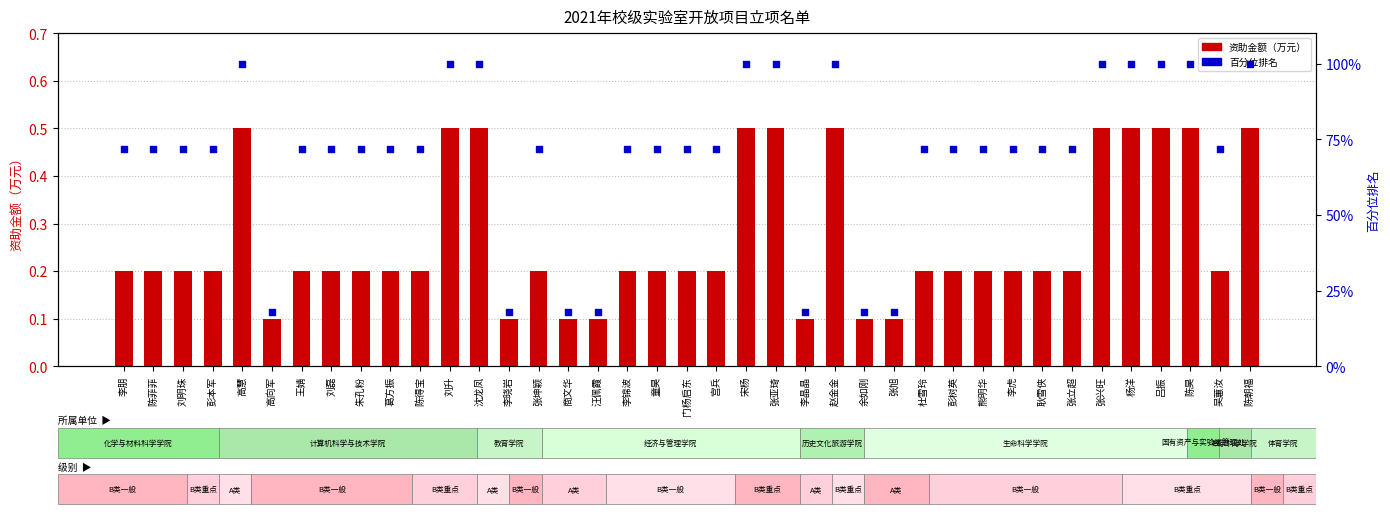

Which series reaches the maximum Y coordinate?

百分位排名